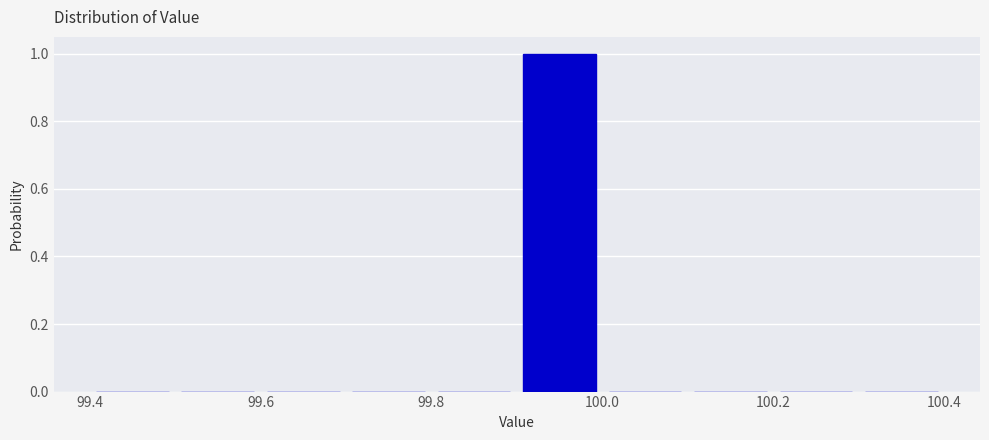

Which range on the x-axis has the tallest bar?

99.9 to 100.0